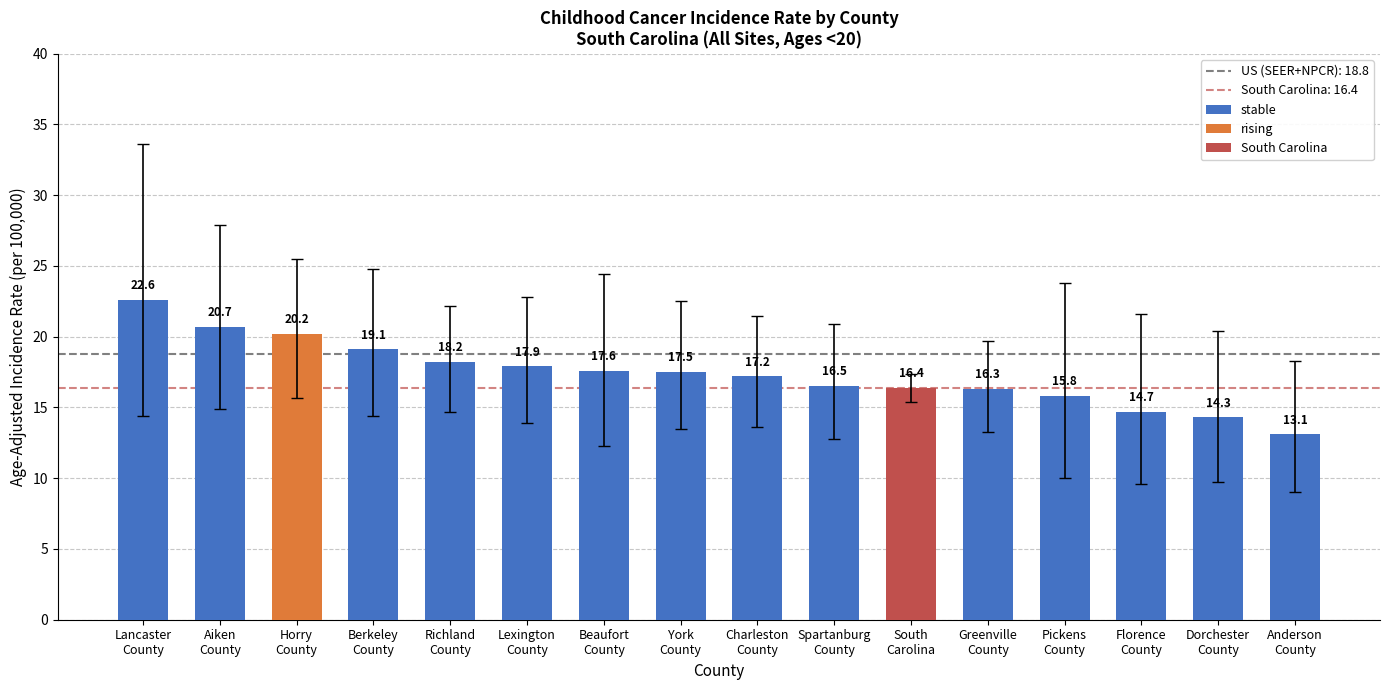

What is the sum of all stable values?

241.5